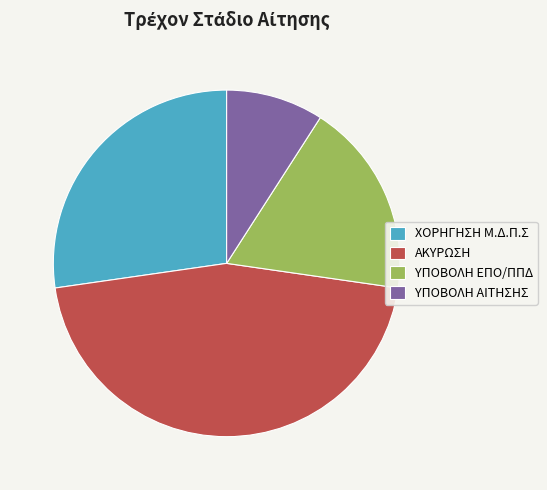

Is the sum of ΥΠΟΒΟΛΗ ΑΙΤΗΣΗΣ and ΧΟΡΗΓΗΣΗ Μ.Δ.Π.Σ greater than half?

No